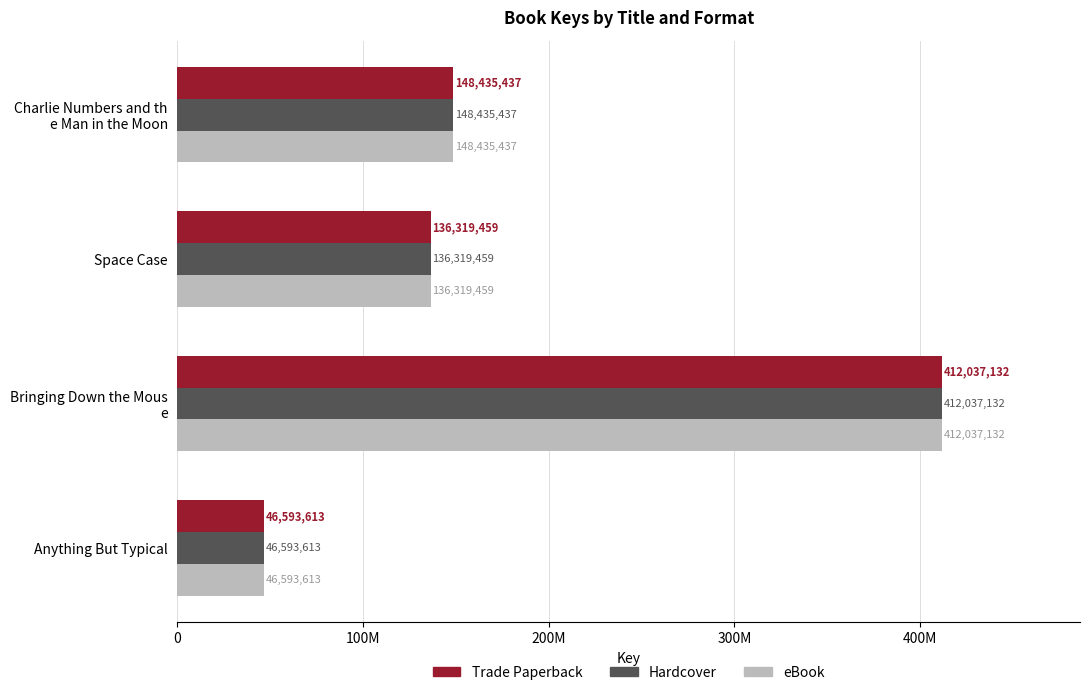

List the series in order of their peak value, highest first.

Trade Paperback, Hardcover, eBook